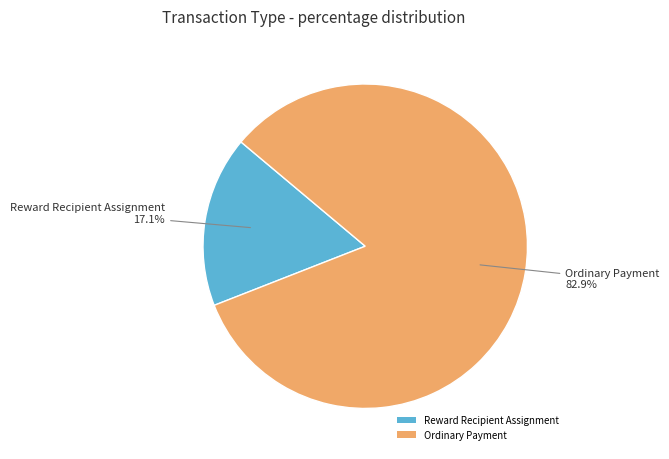

Rank the categories by value from highest to lowest.

Ordinary Payment, Reward Recipient Assignment